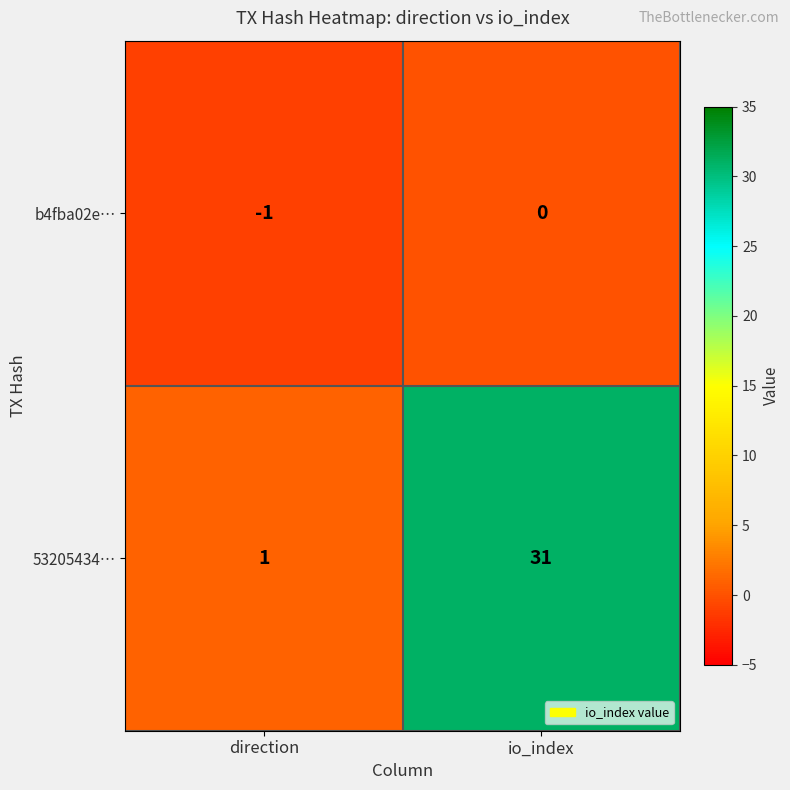

What is the difference between the maximum and minimum values in the 53205434… series?

30